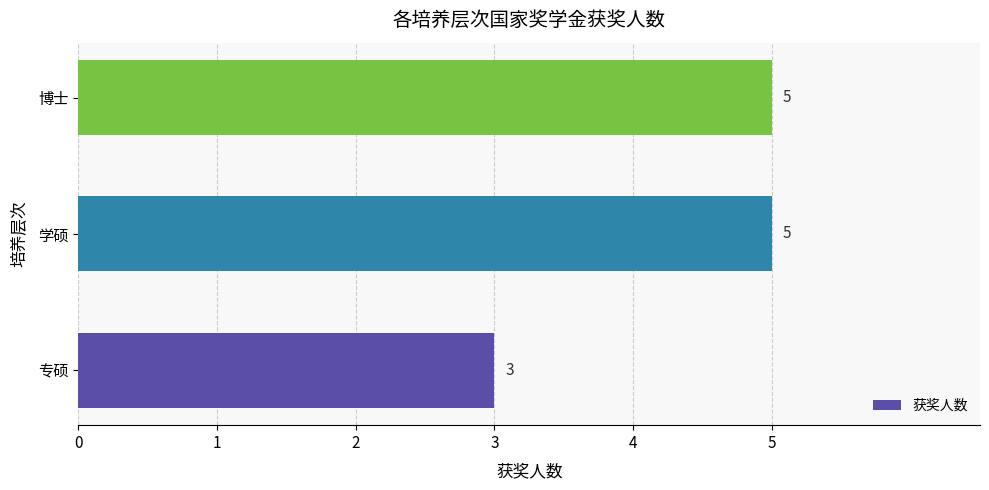

What is the average value?

4